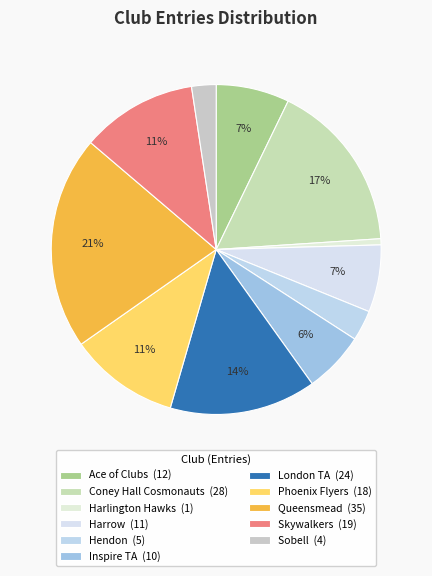

How many slices are in this pie chart?

11